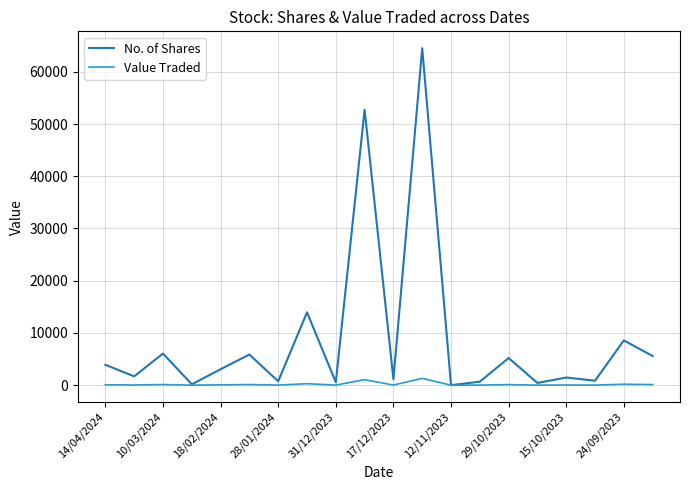

List the series in order of their overall mean, highest first.

No. of Shares, Value Traded